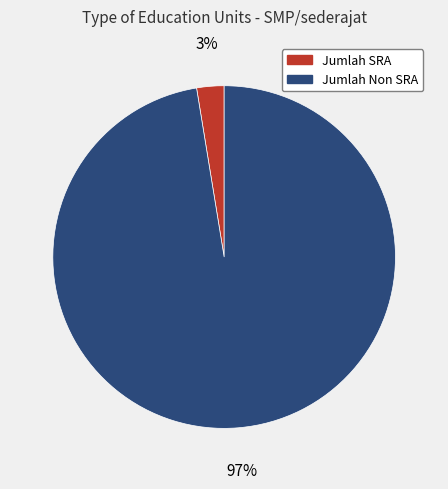

To the nearest percent, what is the combined percentage of Jumlah Non SRA and Jumlah SRA?

100%